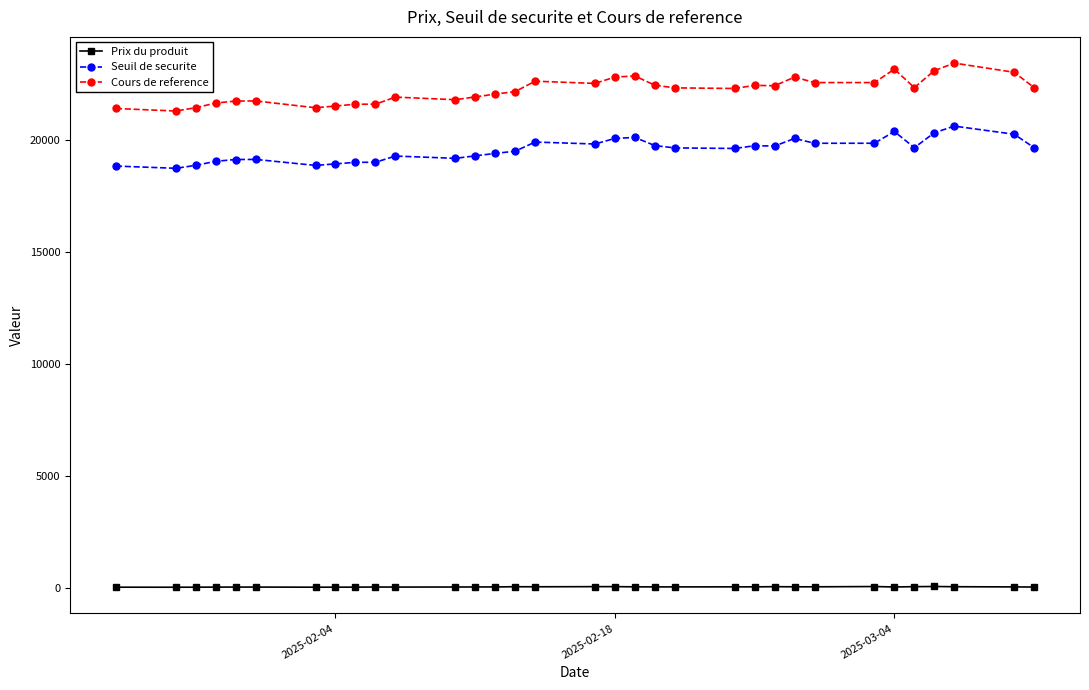

Is this an area chart (filled region under the line)?

No